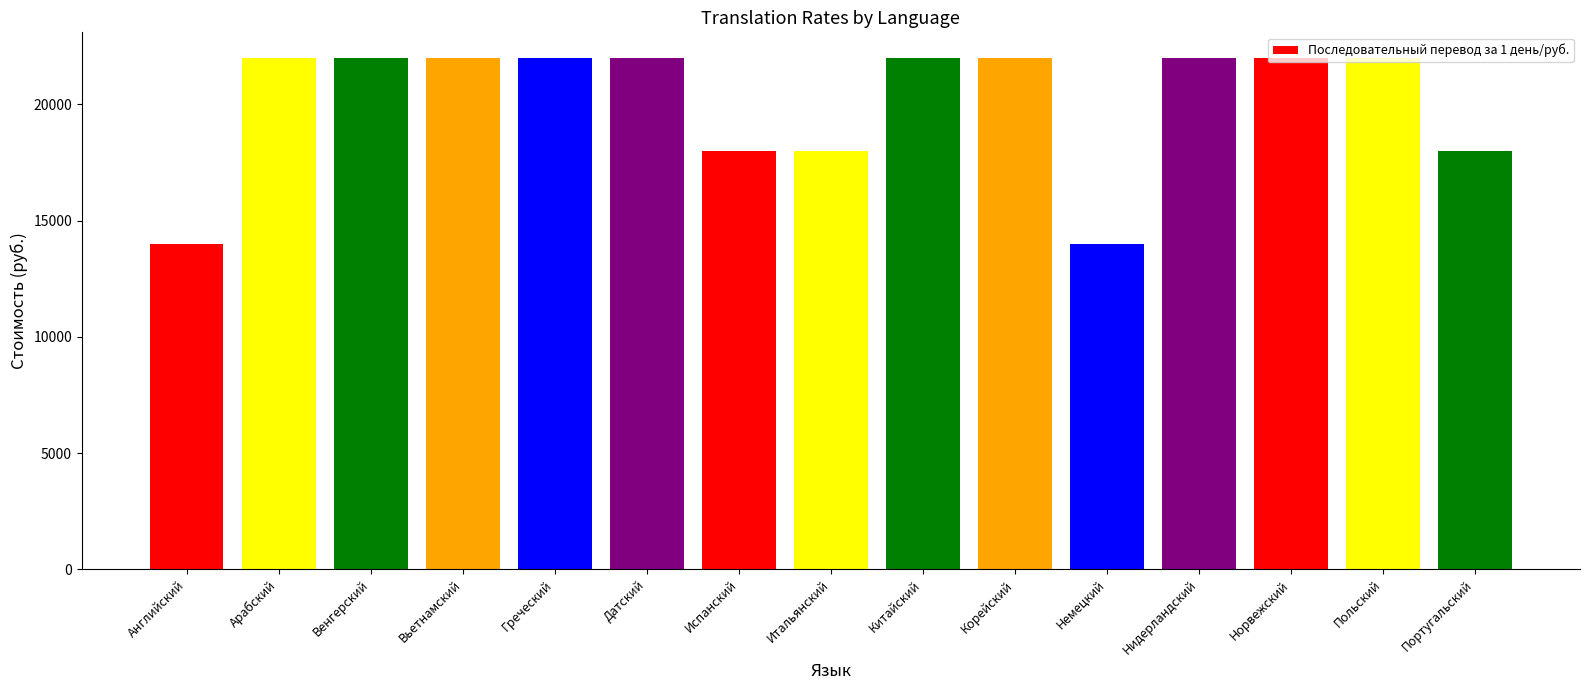

What is the sum of the values at Венгерский and Польский?

44000